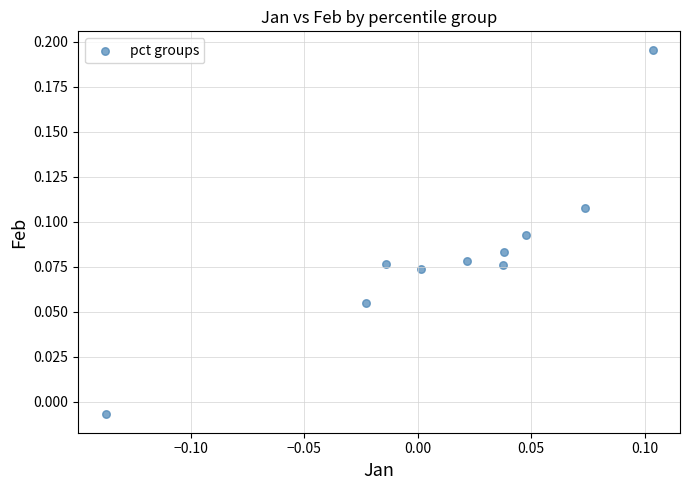

How many data points are displayed?

10